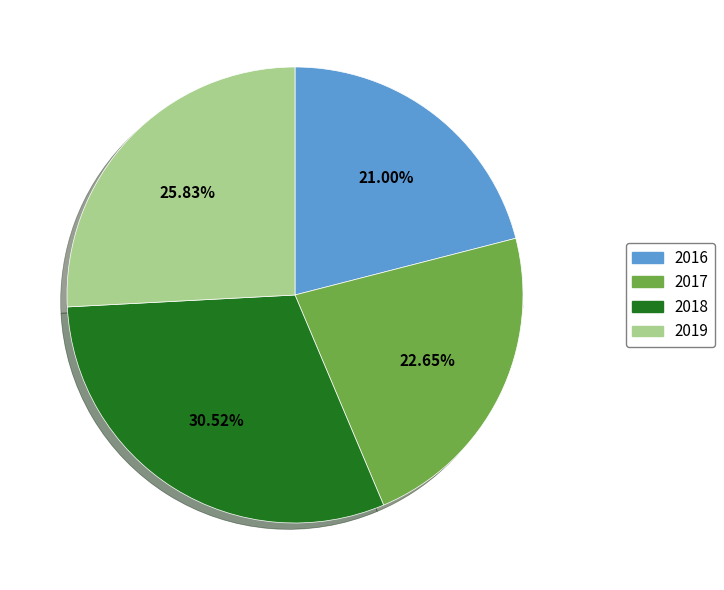

How many segments does this pie chart have?

4